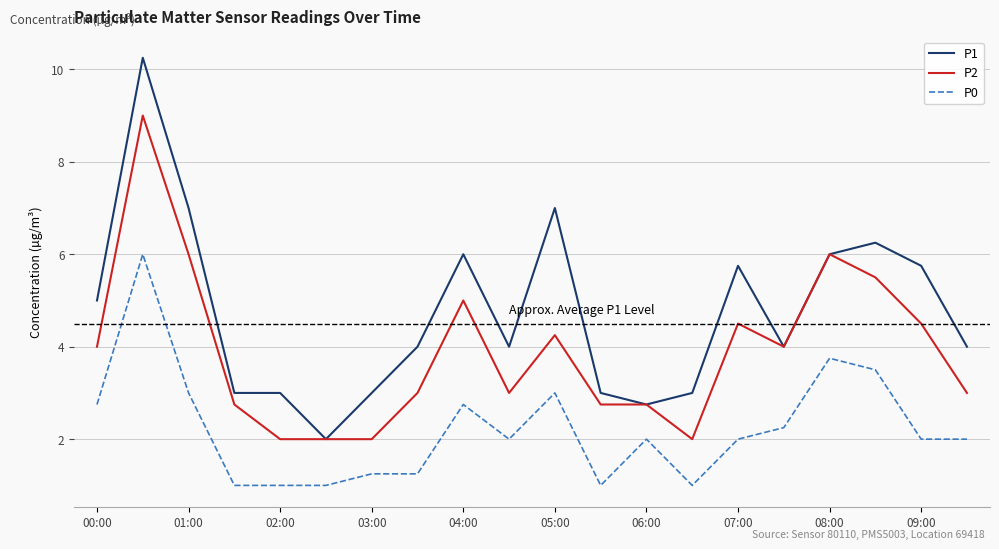

Which series has the widest spread of values?

P1